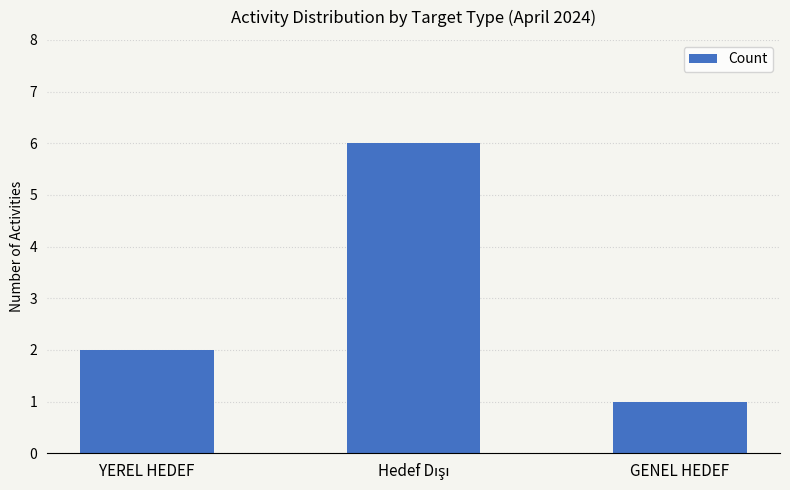

What is the maximum value shown in the chart?

6